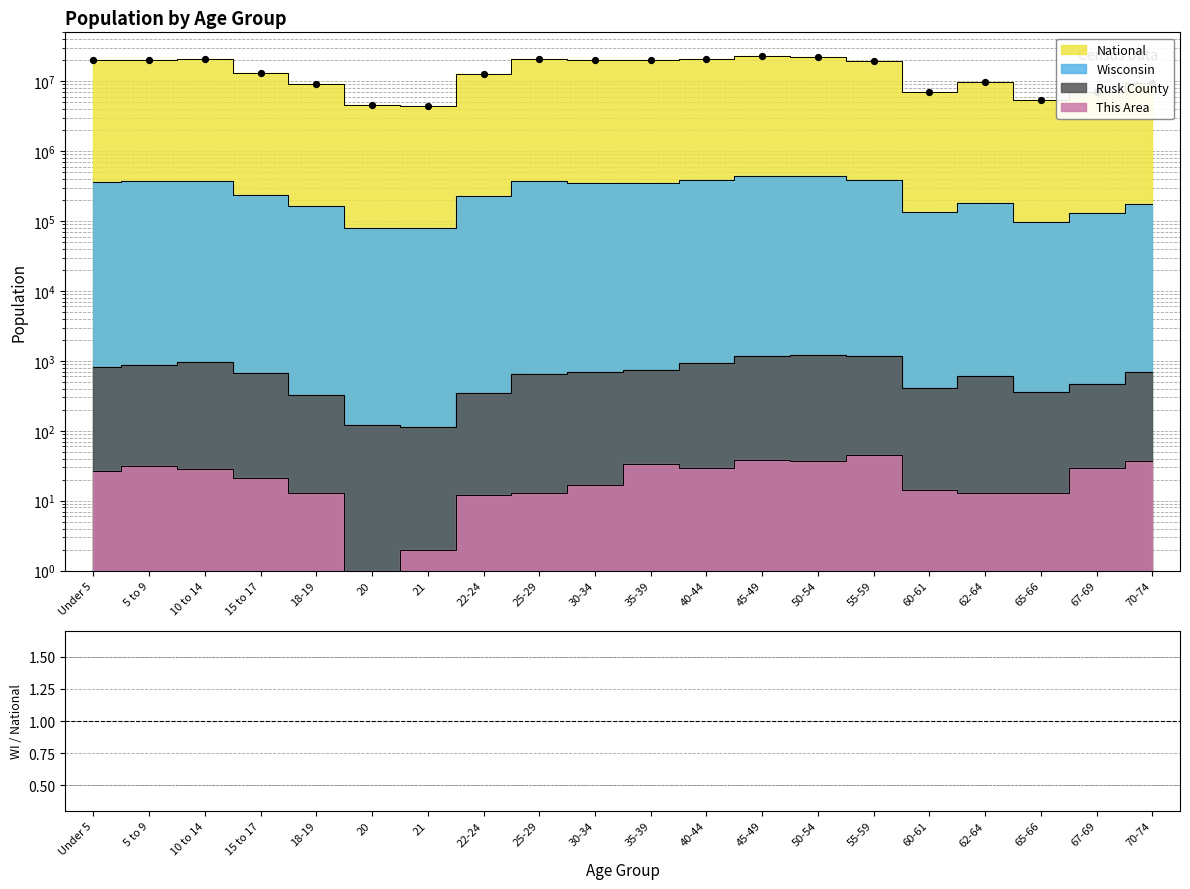

At which category is the sum across all series the highest?

45-49